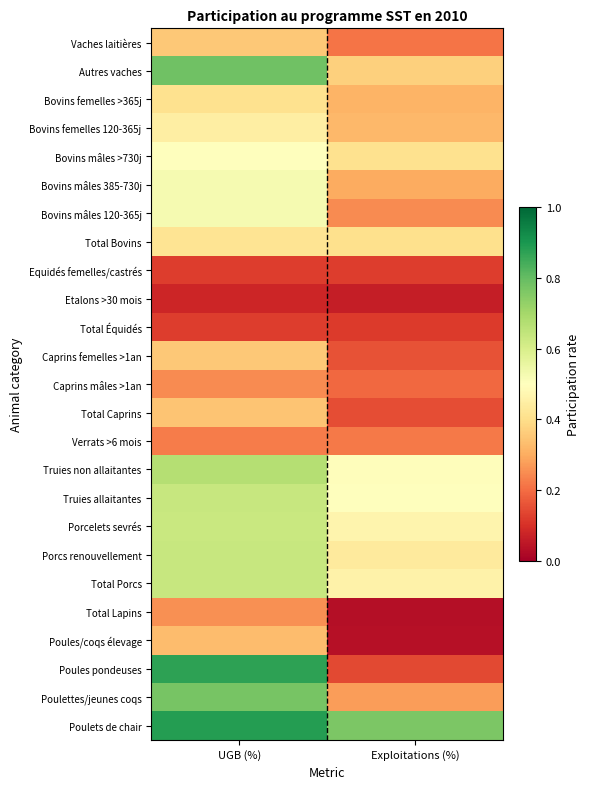

At UGB (%), list the series in order from smallest to largest.

Etalons >30 mois, Total Équidés, Equidés femelles/castrés, Verrats >6 mois, Caprins mâles >1an, Total Lapins, Poules/coqs élevage, Total Caprins, Caprins femelles >1an, Vaches laitières, Bovins femelles >365j, Total Bovins, Bovins femelles 120-365j, Bovins mâles >730j, Bovins mâles 385-730j, Bovins mâles 120-365j, Porcelets sevrés, Porcs renouvellement, Truies allaitantes, Total Porcs, Truies non allaitantes, Poulettes/jeunes coqs, Autres vaches, Poules pondeuses, Poulets de chair